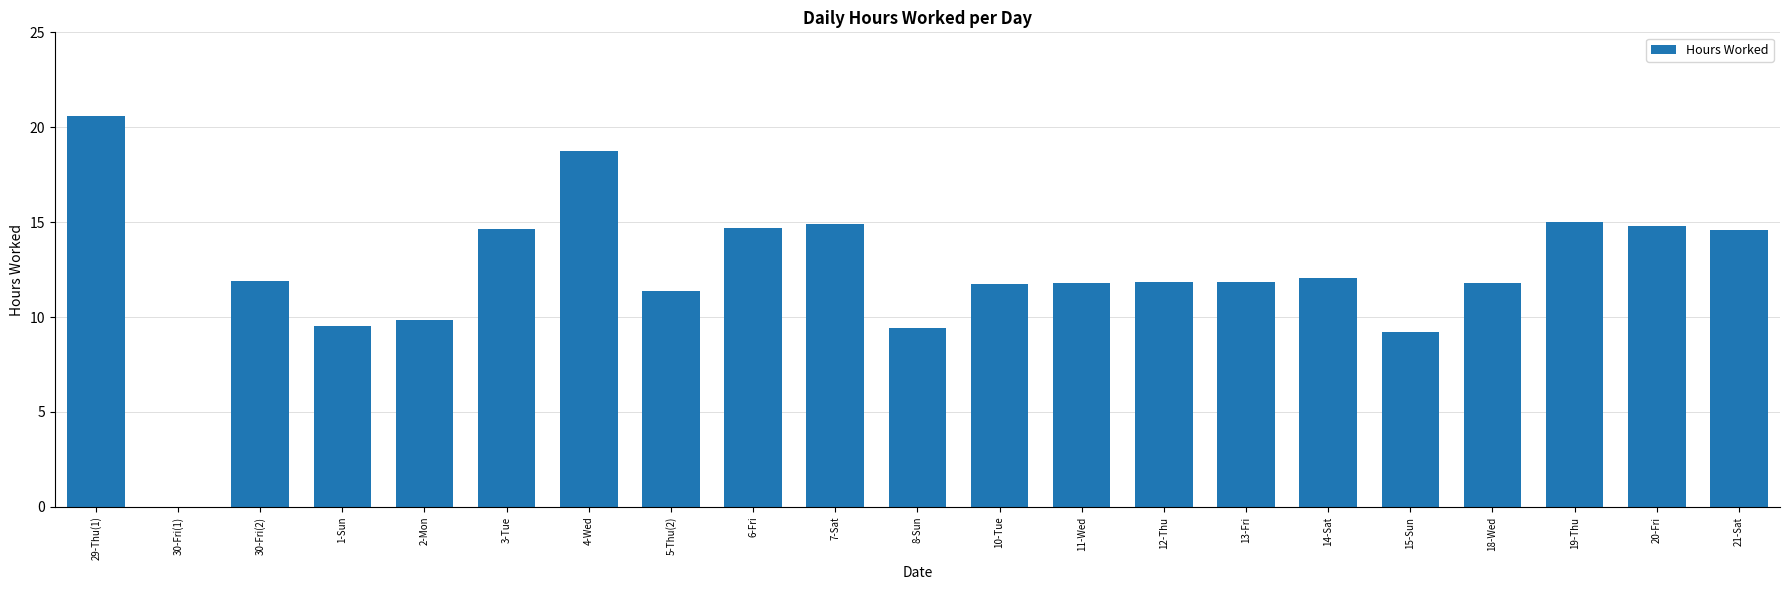

At which label is the value closest to 10?

2-Mon